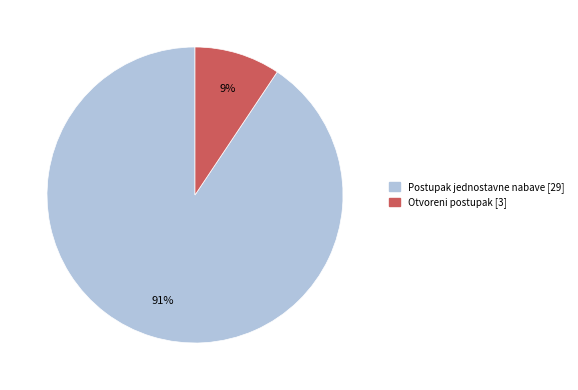

Combined, do Otvoreni postupak and Postupak jednostavne nabave account for over 50%?

Yes